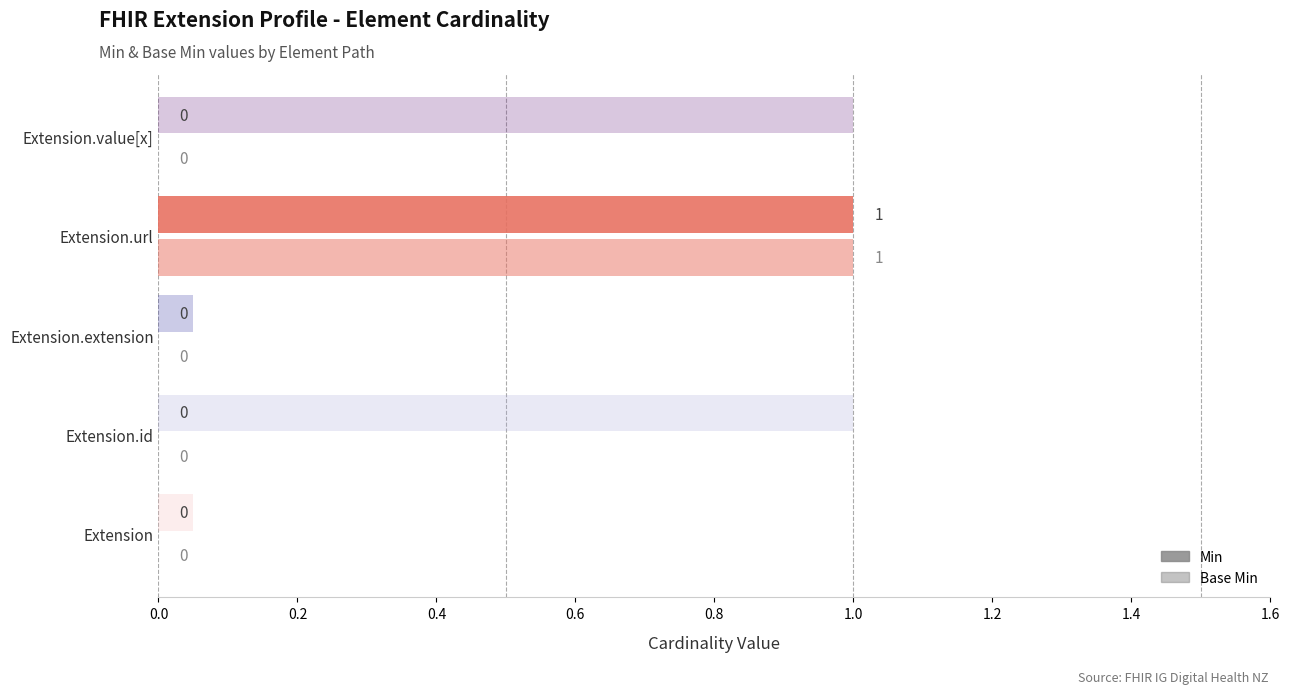

What is the difference between the maximum and minimum values in the Min series?

1